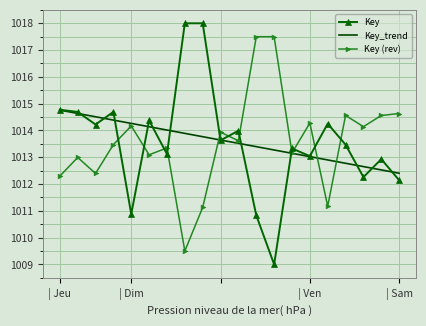

List the series in order of their peak value, lowest first.

Key_trend, Key (rev), Key